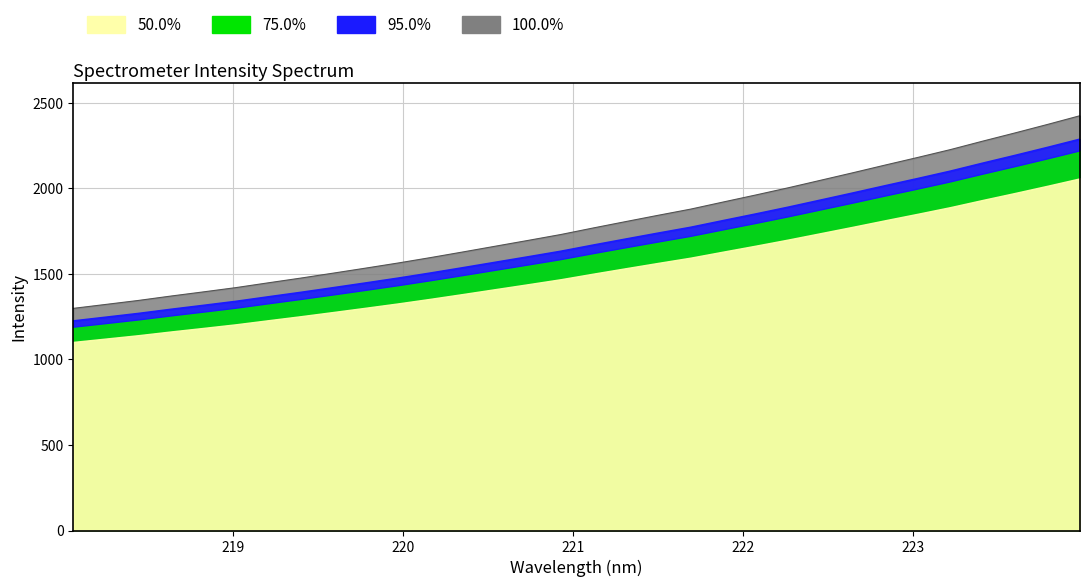

Is it true that the value at 218.442 is 1268.5?

True